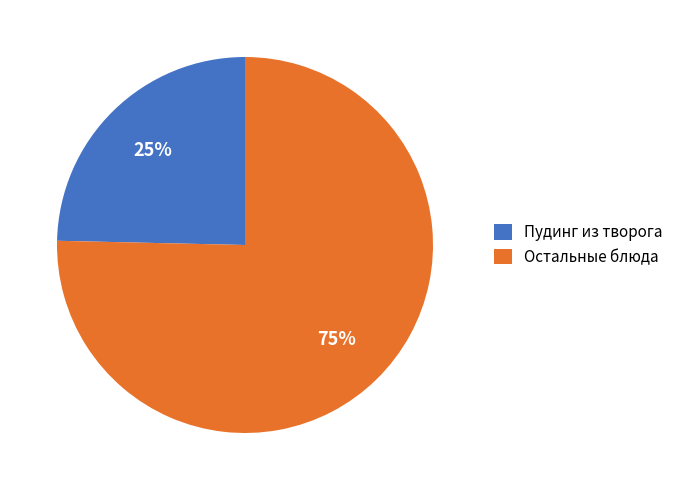

Count the number of slices in the pie.

2